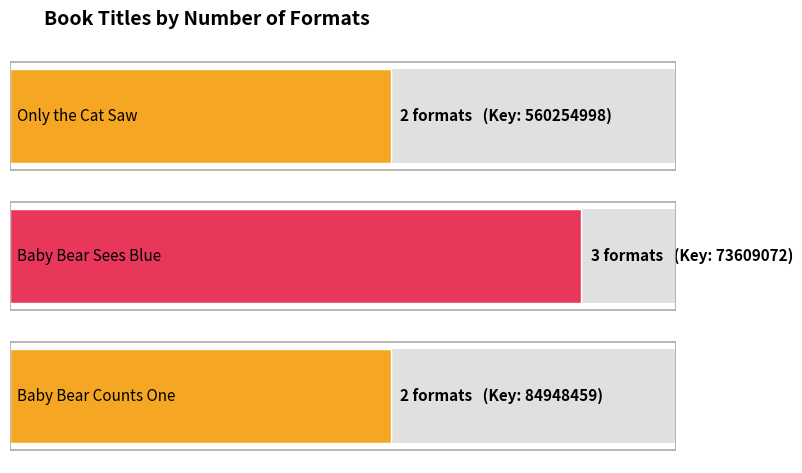

Which has a higher value, Baby Bear Sees Blue or Only the Cat Saw?

Baby Bear Sees Blue